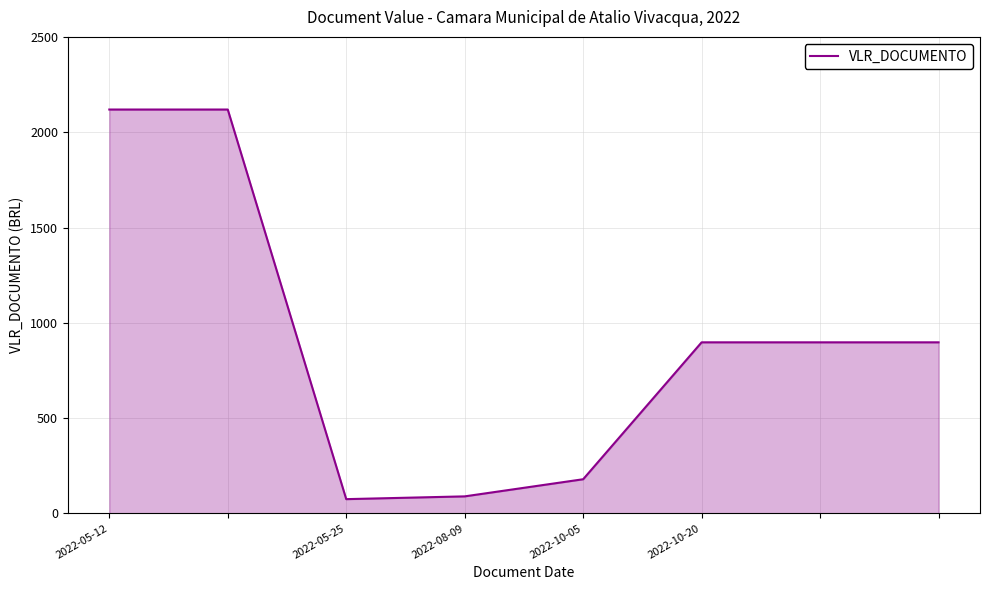

What is the average value?

909.4